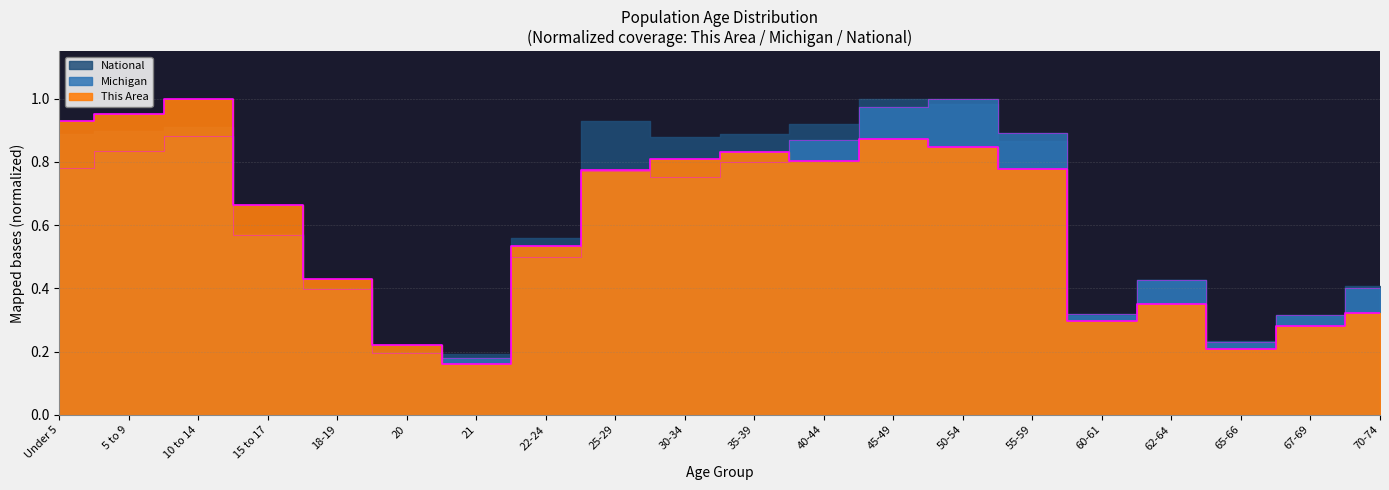

What is the label of the 5th point from the right?

60-61